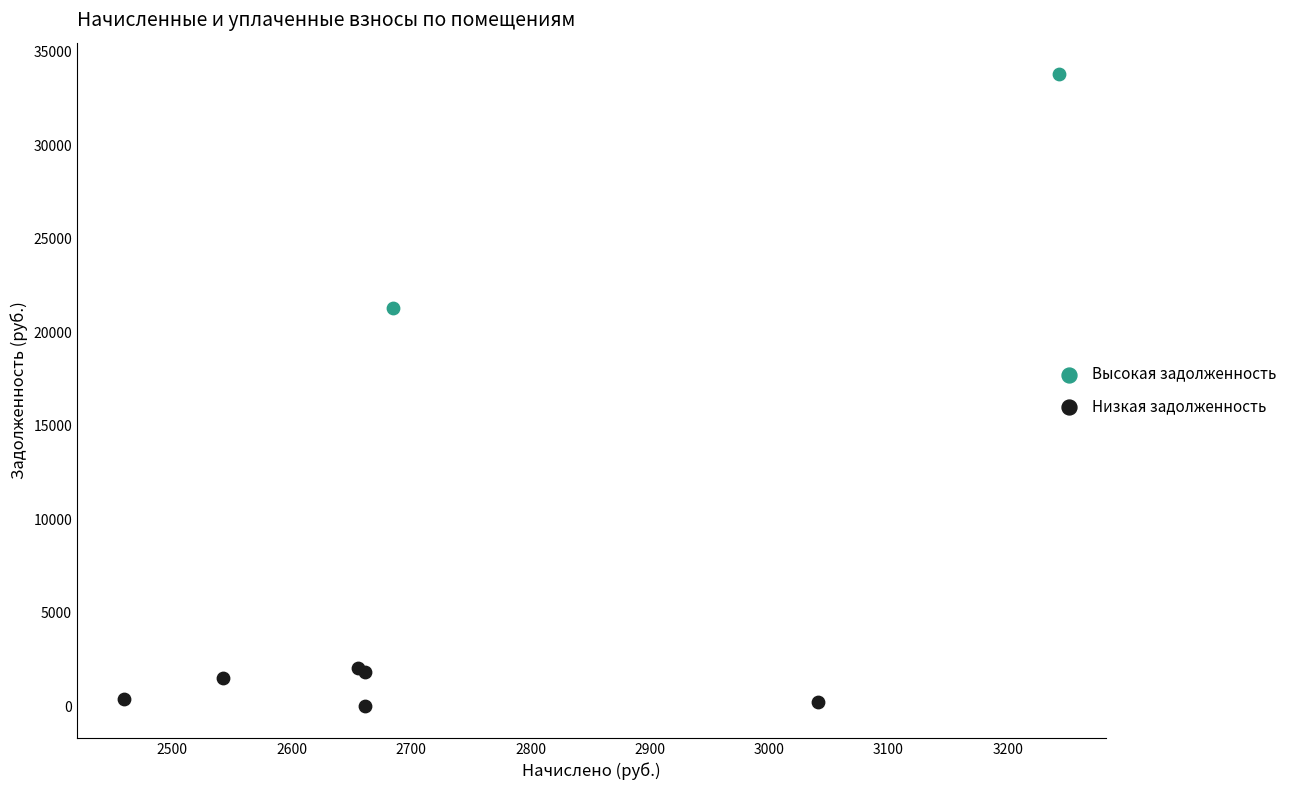

What are all the series names shown in the legend?

Высокая задолженность, Низкая задолженность